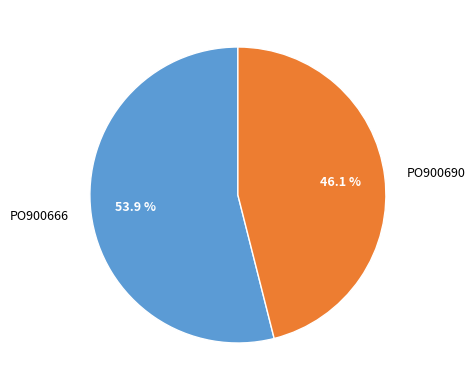

What is the largest slice in the pie chart?

PO900666